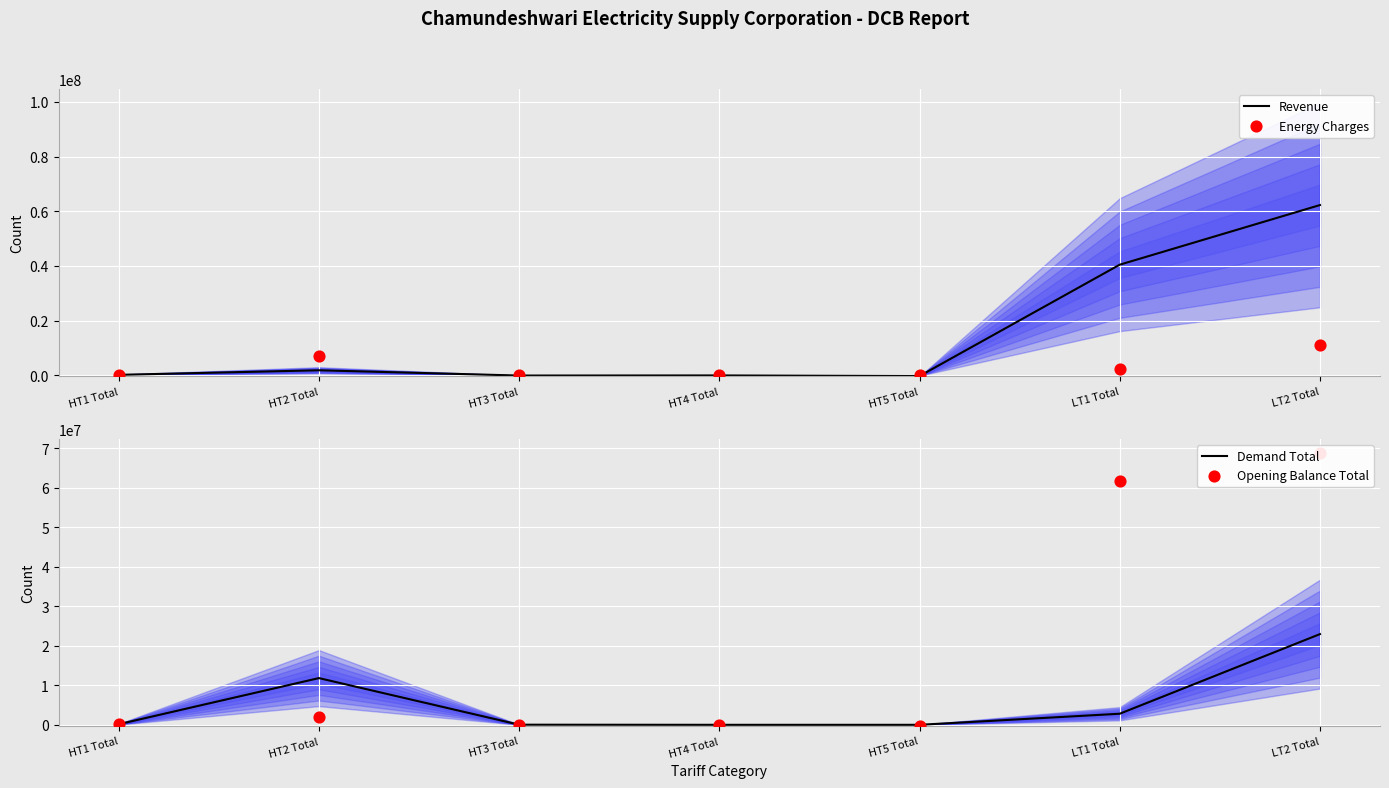

Which series reaches the minimum Y coordinate?

Revenue